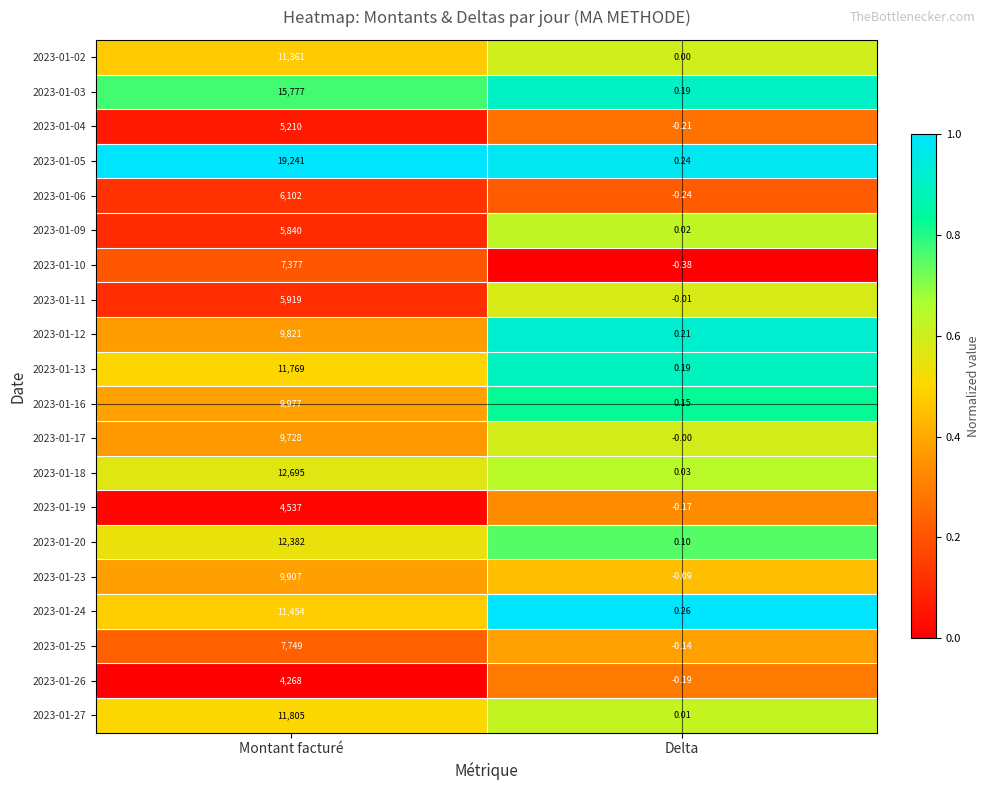

At which label is 2023-01-12 closest to 4910?

Delta